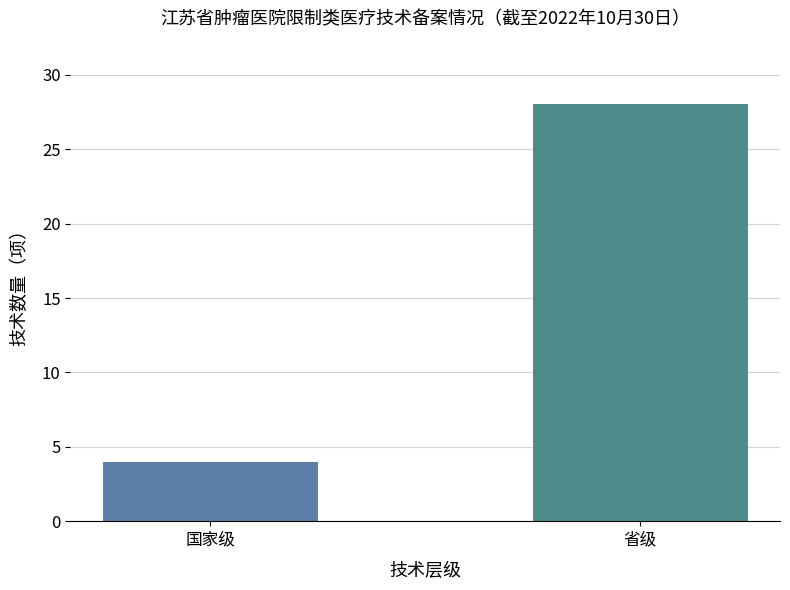

Rank the categories by value from lowest to highest.

国家级, 省级